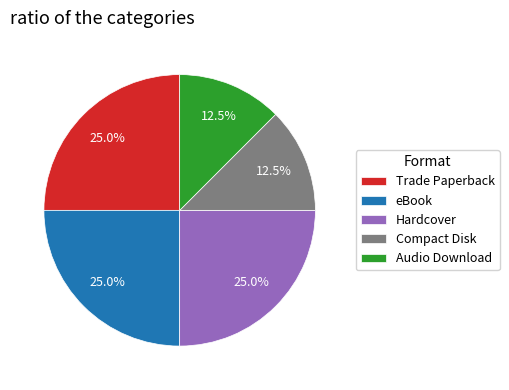

How many slices are in this pie chart?

5